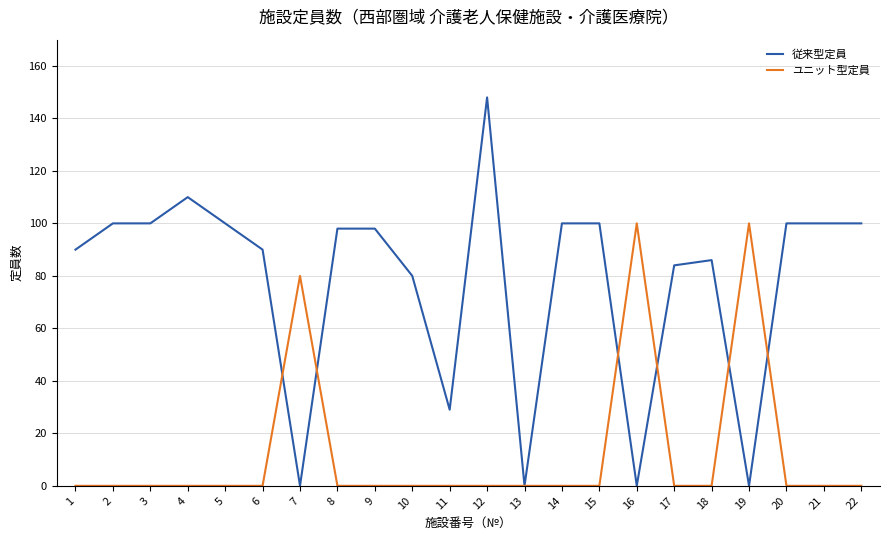

Which series has the largest total across all categories?

従来型定員